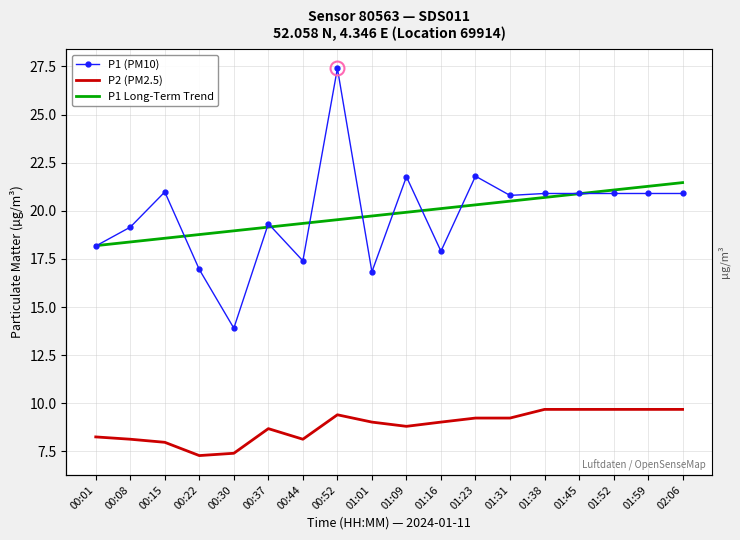

What is the difference between the maximum and minimum values in the P2 (PM2.5) series?

2.4